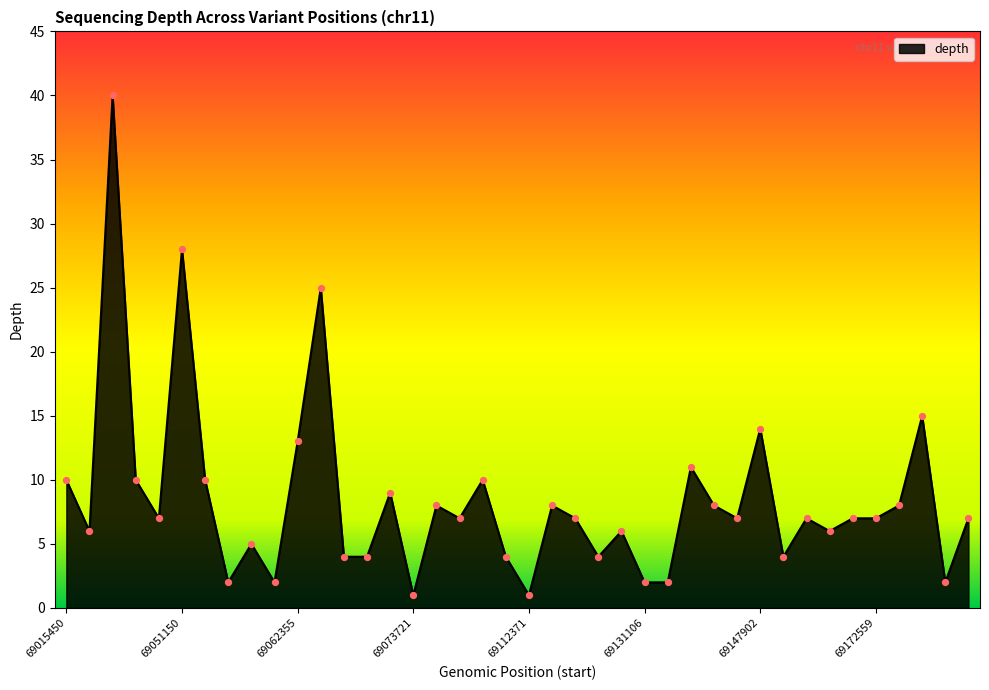

What is the difference between the maximum and minimum values?

39